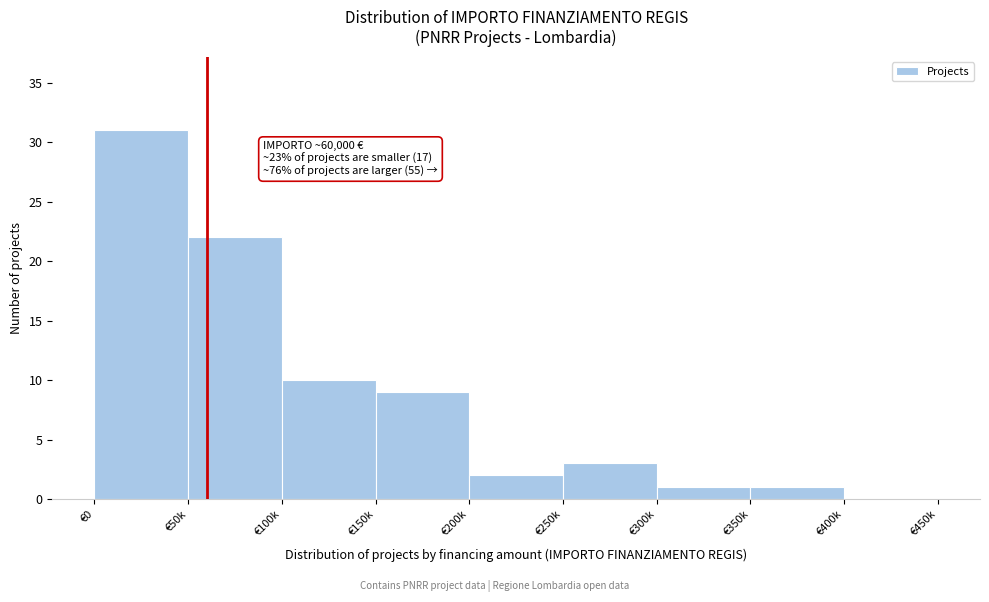

Reading left to right, extract all data points from this chart.

€0=31	€50k=22	€100k=10	€150k=9	€200k=2	€250k=3	€300k=1	€350k=1	€400k=0